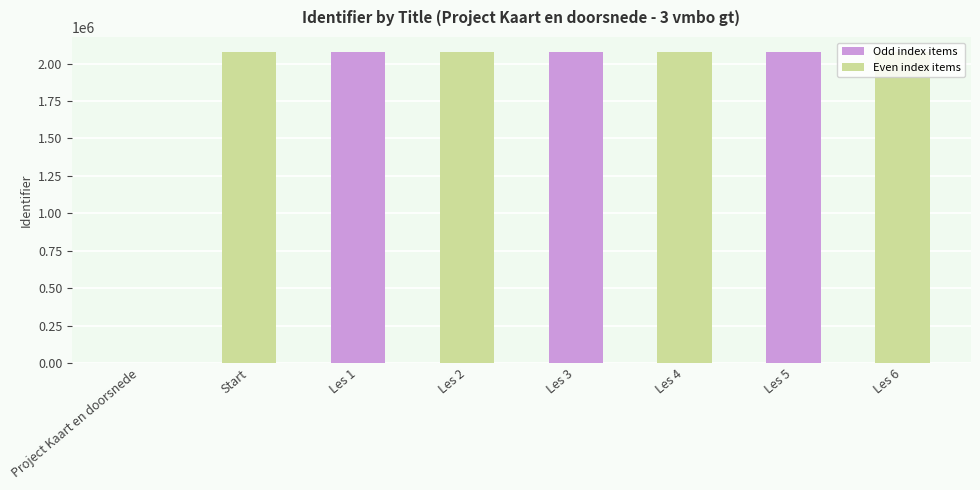

What is the sum of all values?

14517938